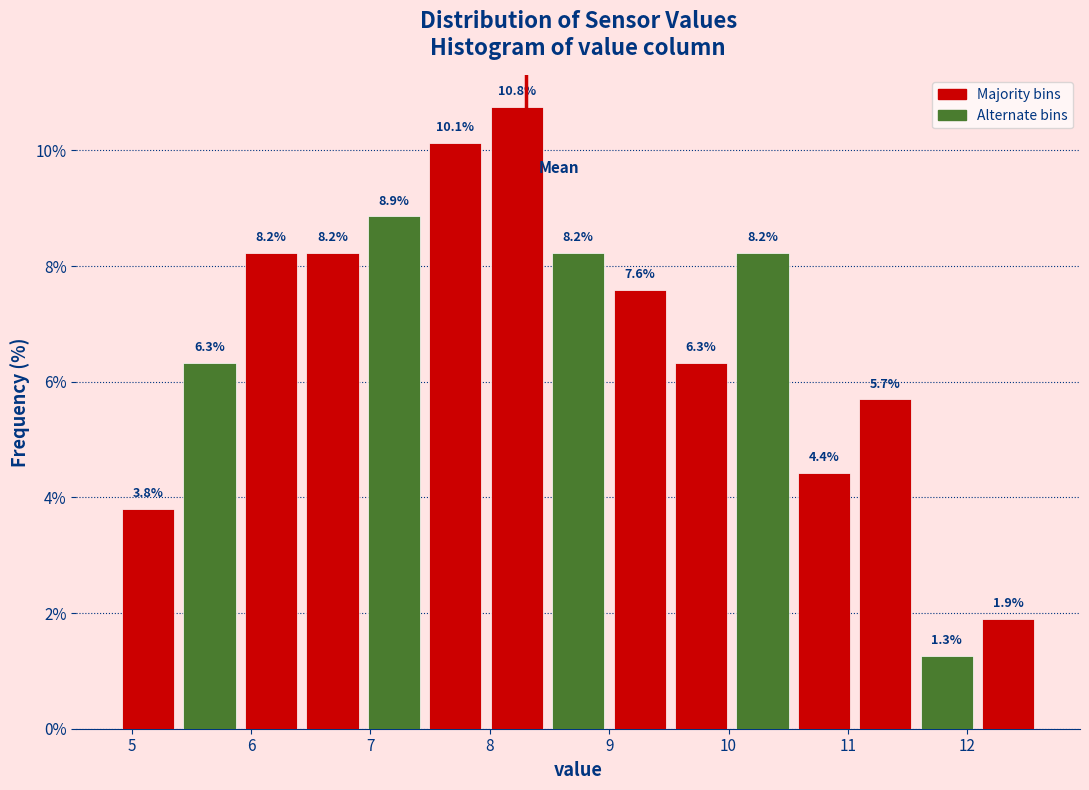

Reading left to right, transcribe this chart: for each bar, give the range it covers on the x-axis and its height. The bar edges are not printed on the chart, so give them approximately, as read against the axis.

4.9 to 5.4: 3.8
5.4 to 5.9: 6.3
5.9 to 6.4: 8.2
6.4 to 6.9: 8.2
6.9 to 7.5: 8.9
7.5 to 8.0: 10.1
8.0 to 8.5: 10.8
8.5 to 9.0: 8.2
9.0 to 9.5: 7.6
9.5 to 10.0: 6.3
10.0 to 10.5: 8.2
10.5 to 11.1: 4.4
11.1 to 11.6: 5.7
11.6 to 12.1: 1.3
12.1 to 12.6: 1.9